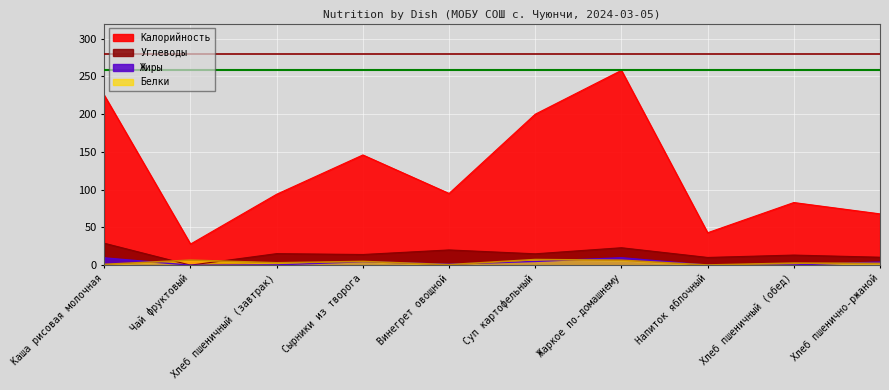

What are all the series names shown in the legend?

Калорийность, Белки, Жиры, Углеводы